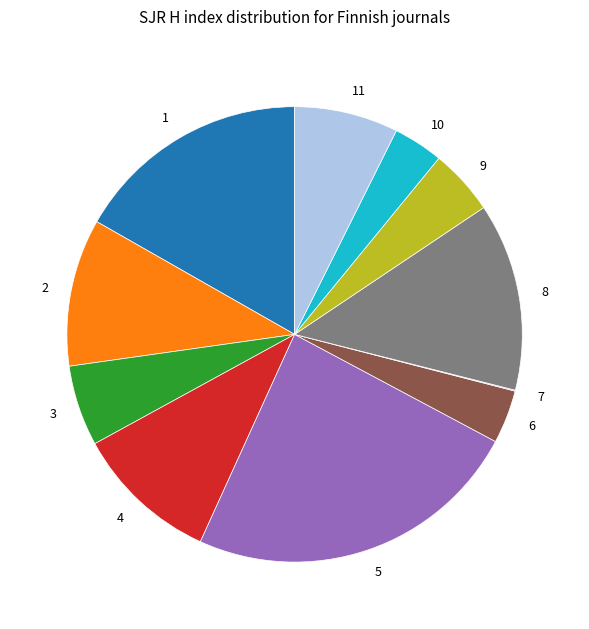

Which slice is the largest?

5